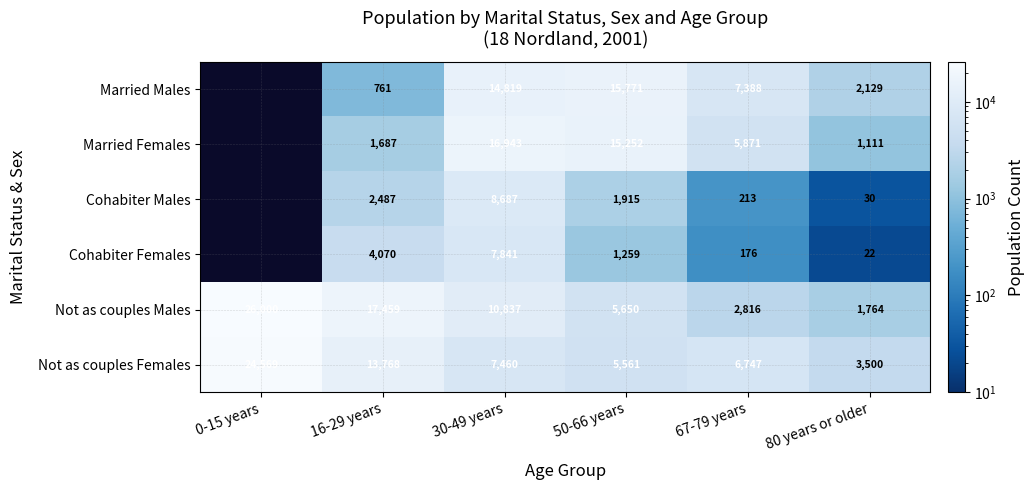

What is the total value across all series at 50-66 years?

45408